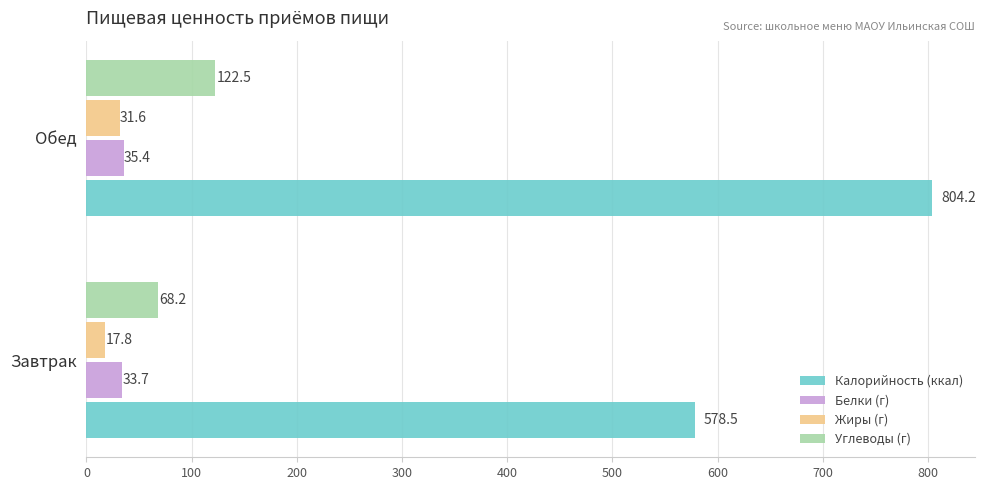

What is the minimum value for Углеводы (г)?

68.2